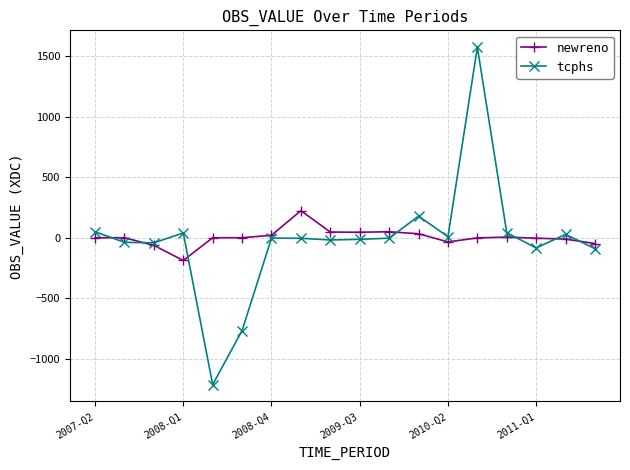

How many values in the tcphs series exceed -3?

8